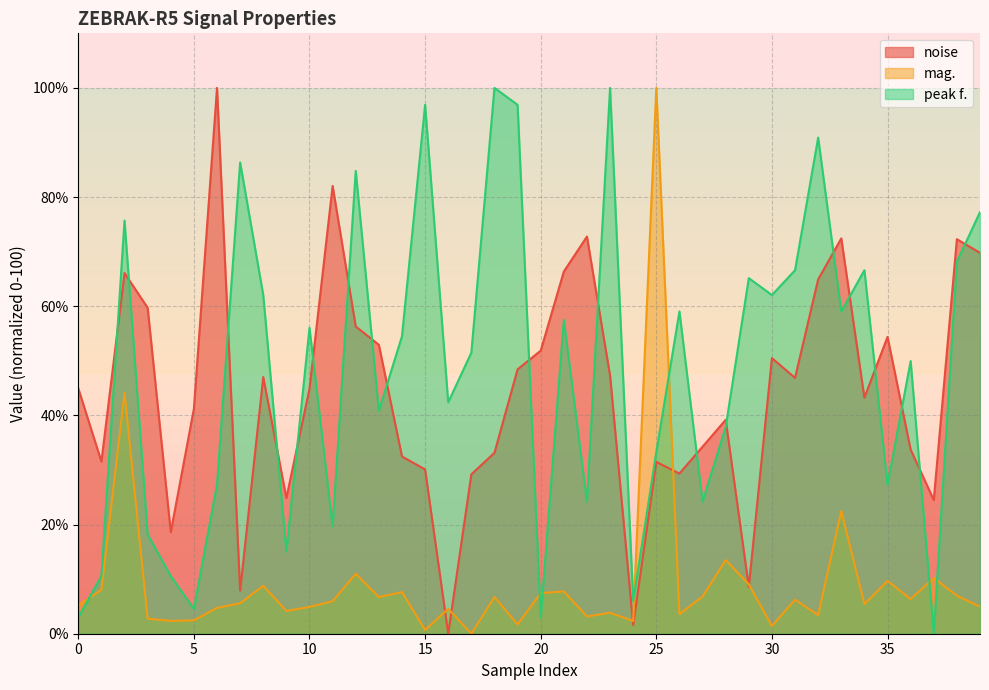

How many interior local peaks does the mag. series have?

14